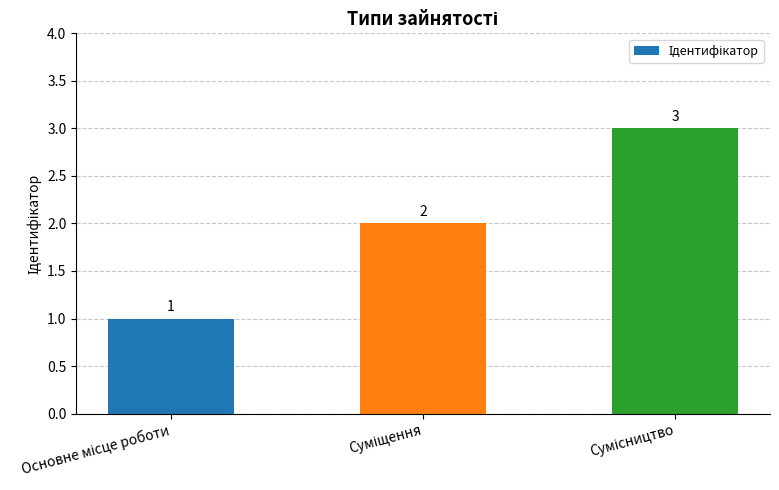

What is the difference between the maximum and minimum values?

2